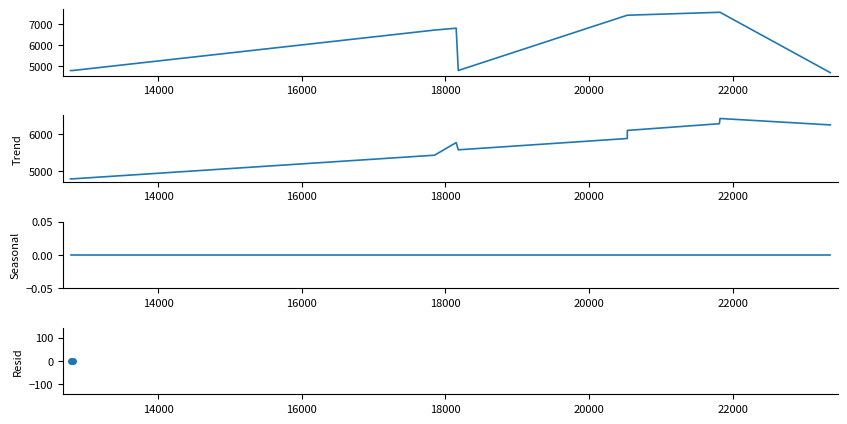

At how many categories does at least one series exceed 4242?

10